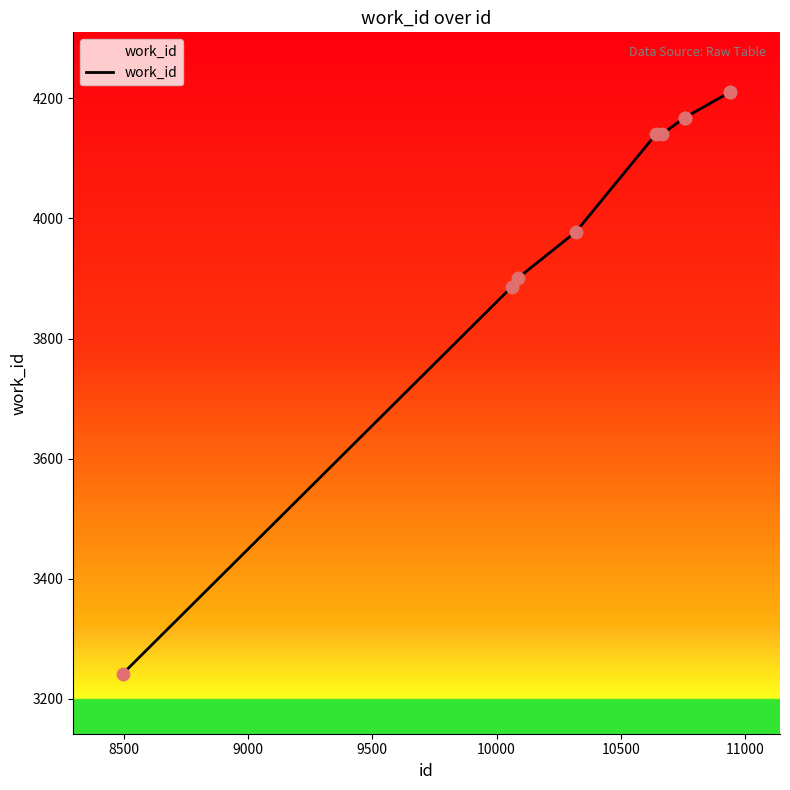

What is the maximum value shown in the chart?

4210